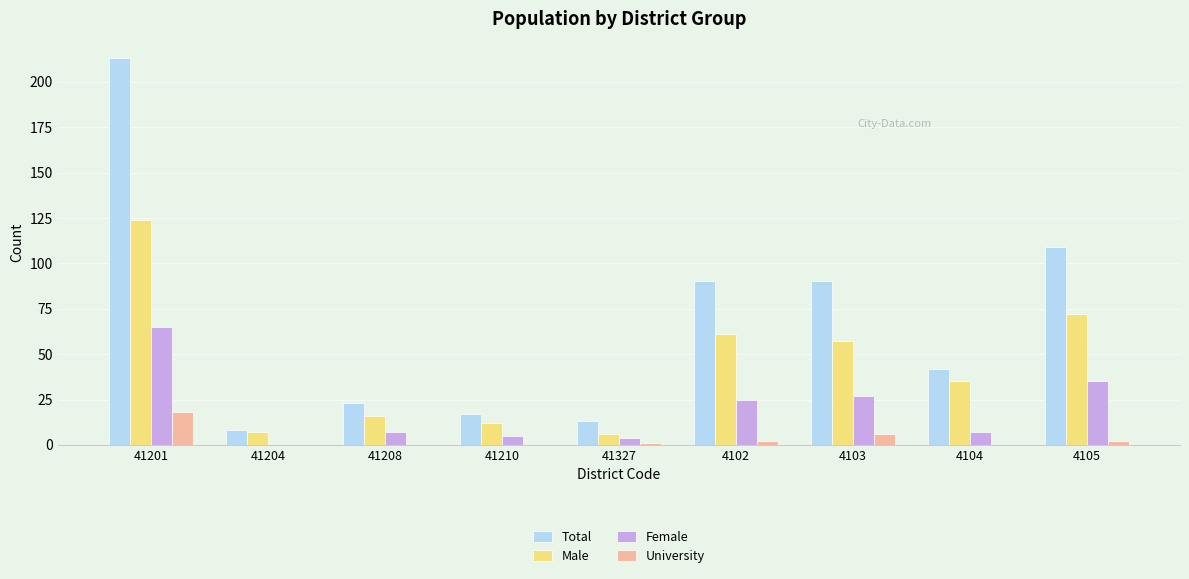

What is the difference between the Total values at 41327 and 4104?

29